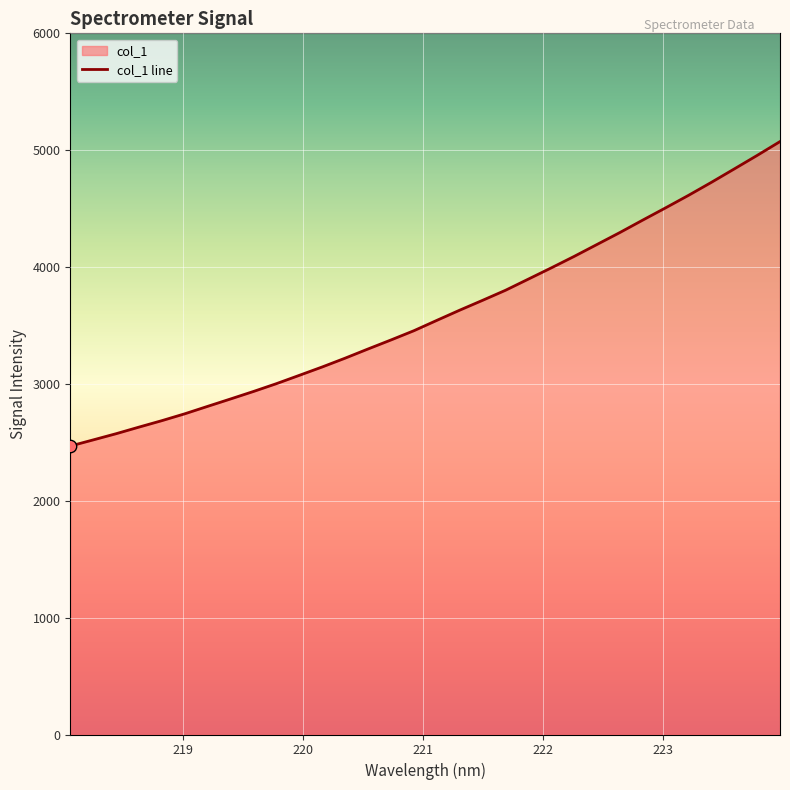

What is the difference between the maximum and minimum values?

2605.4